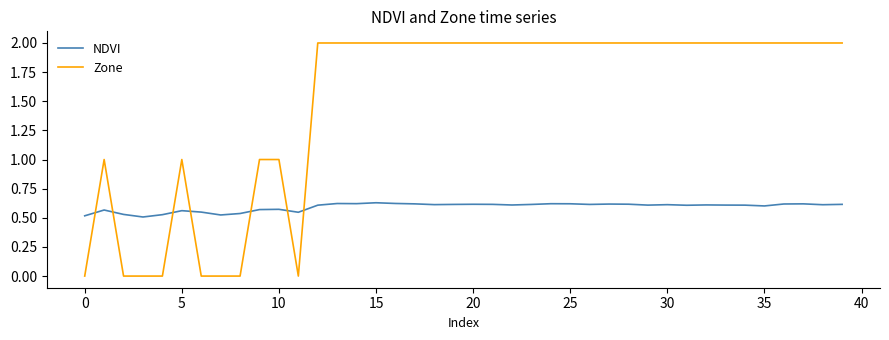

List the series in order of their overall mean, highest first.

Zone, NDVI